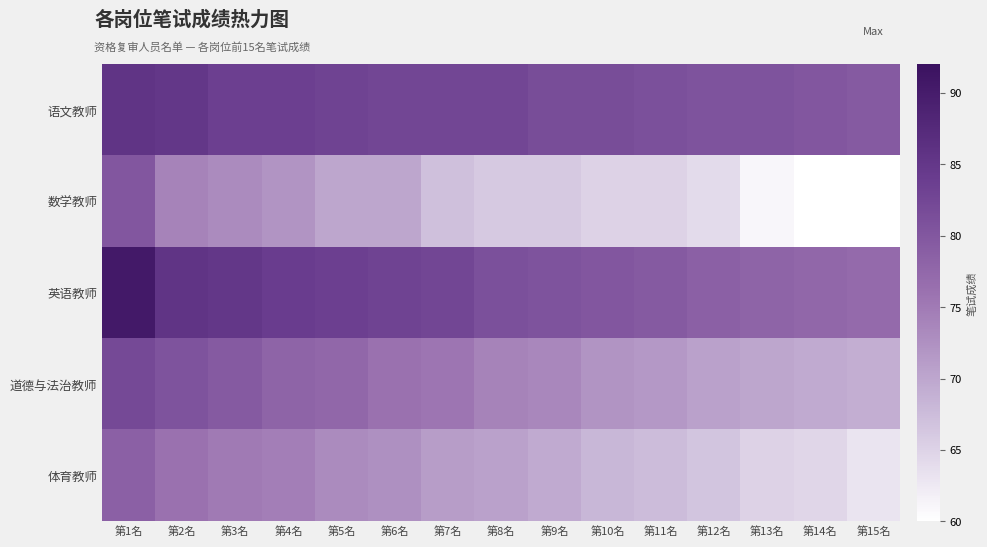

Which series changed the most between 第8名 and 第14名?

数学教师